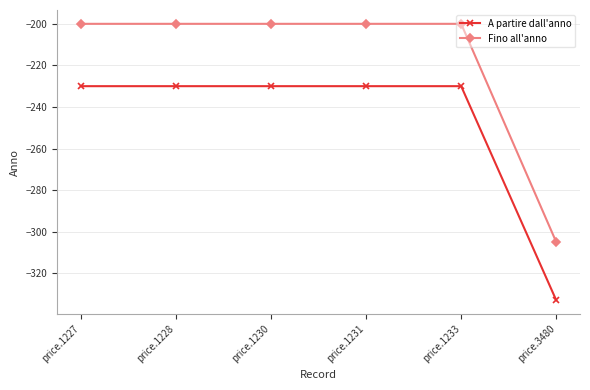

What is the value of the Fino all'anno point at the 4th from the left?

-200